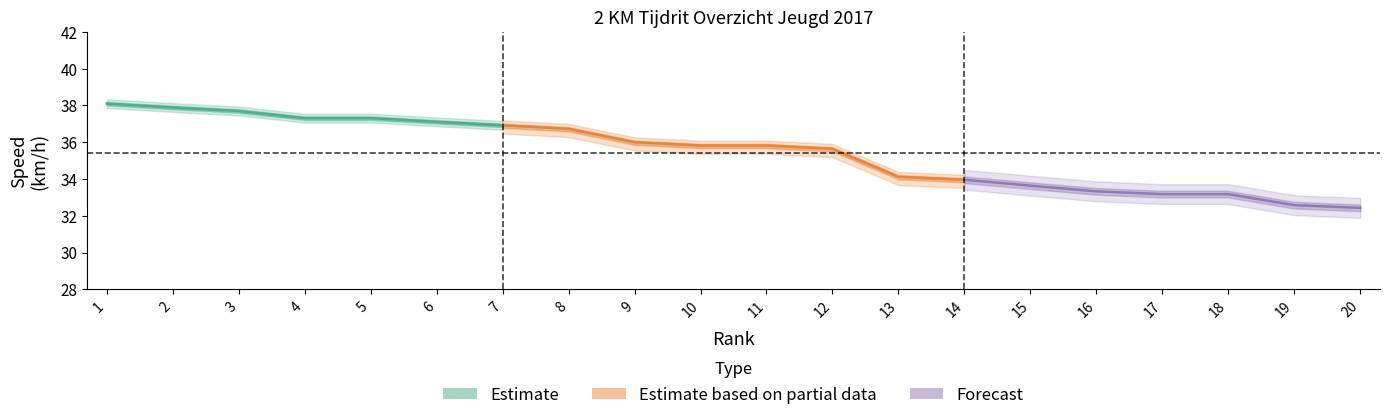

What is the minimum value for km_per_hour?

32.4